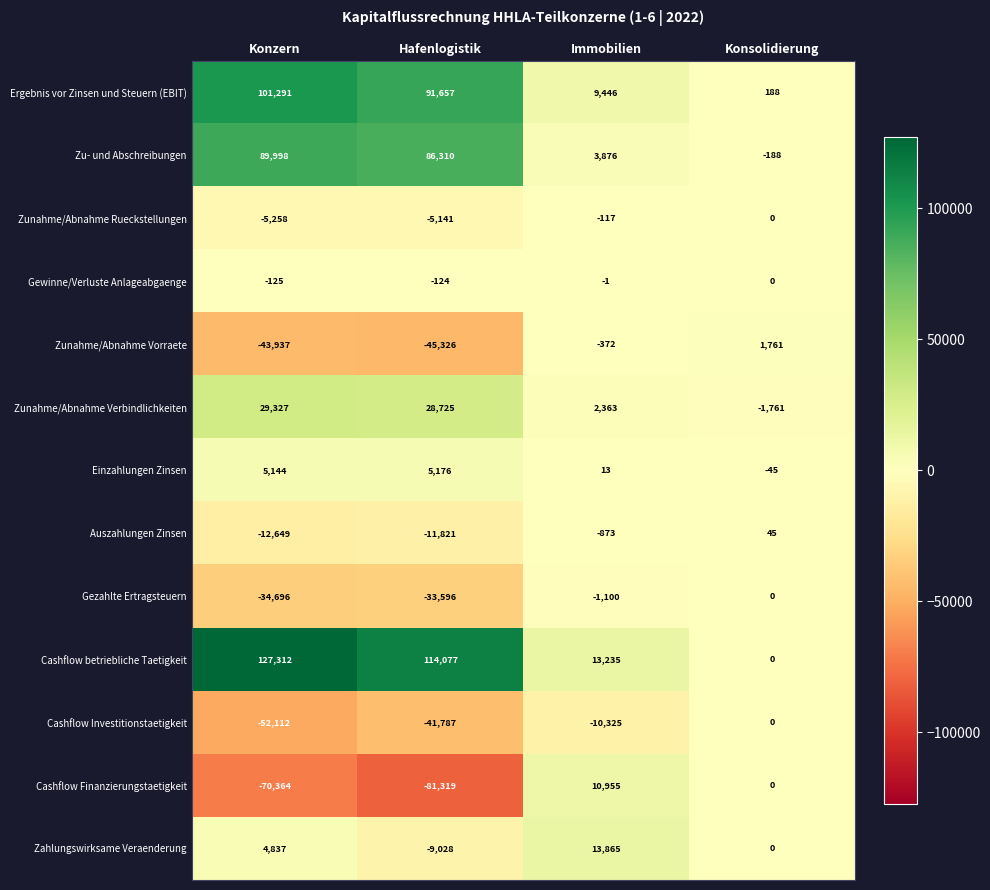

Between Konzern and Immobilien, which series saw the biggest shift?

Cashflow betriebliche Taetigkeit